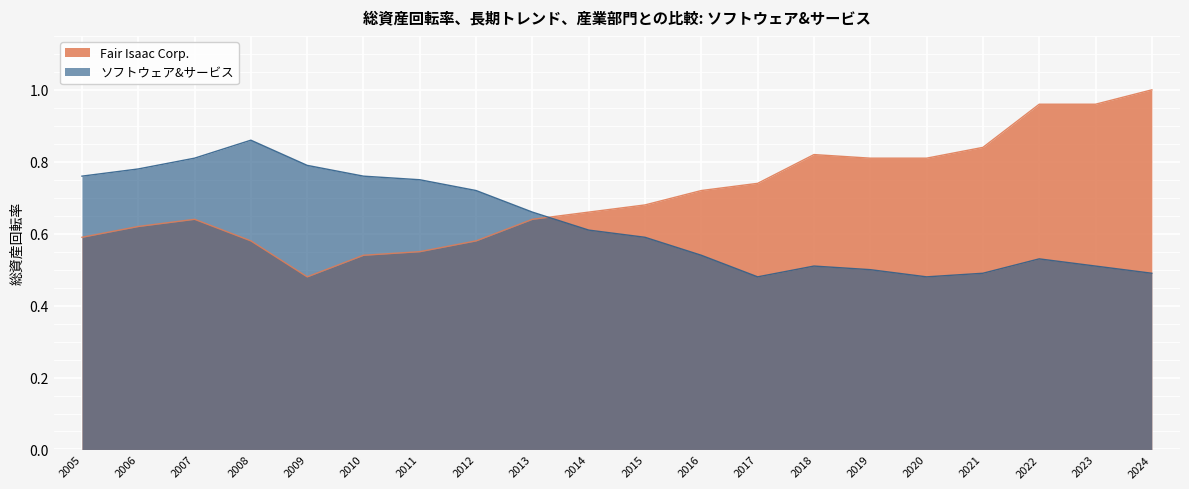

How many lines are shown in the chart?

2